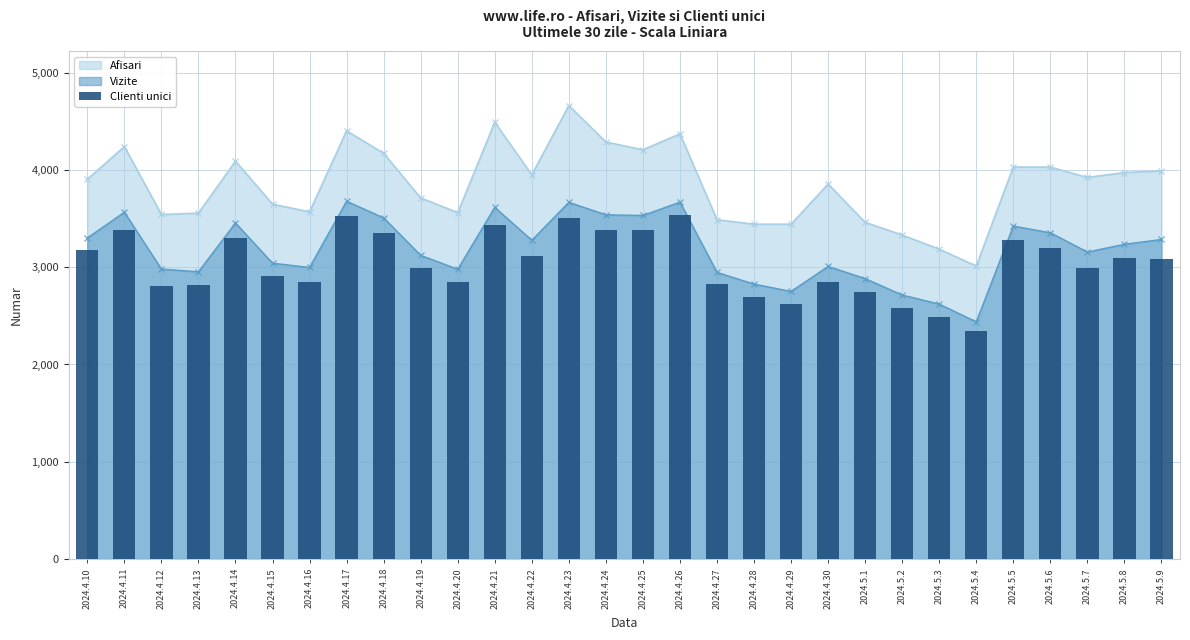

What position from the right is 2024.4.25?

15